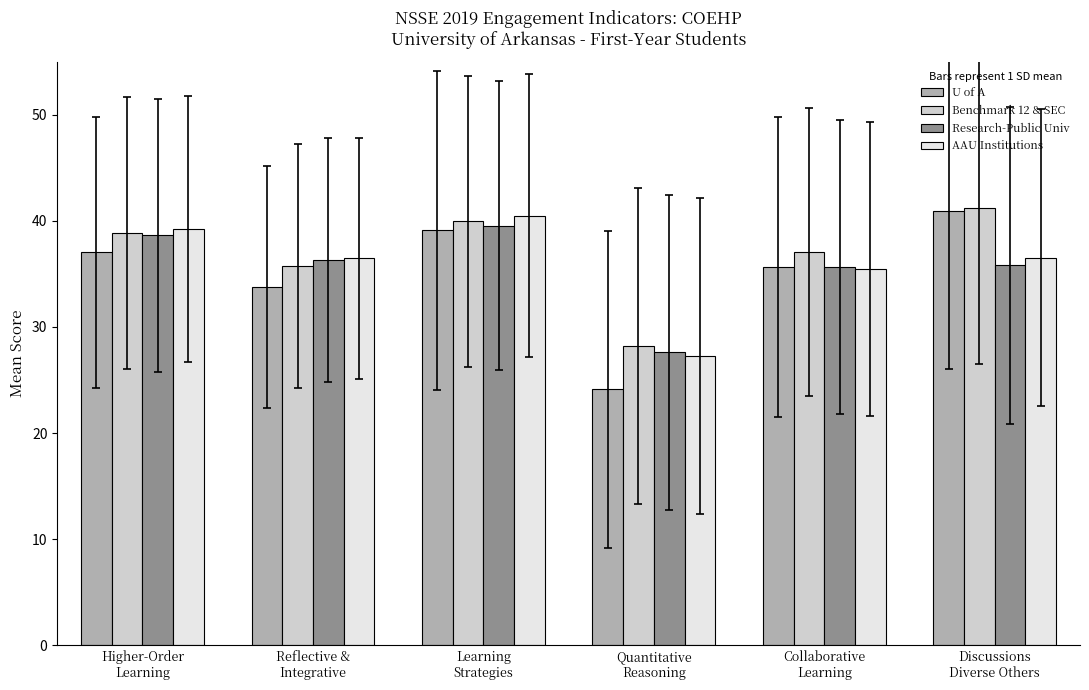

Which category has the lowest value in the Research-Public Univ series?

Quantitative
Reasoning